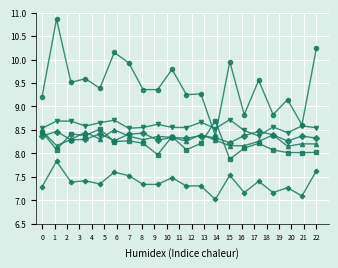

What is the minimum value shown in the chart?

7.0